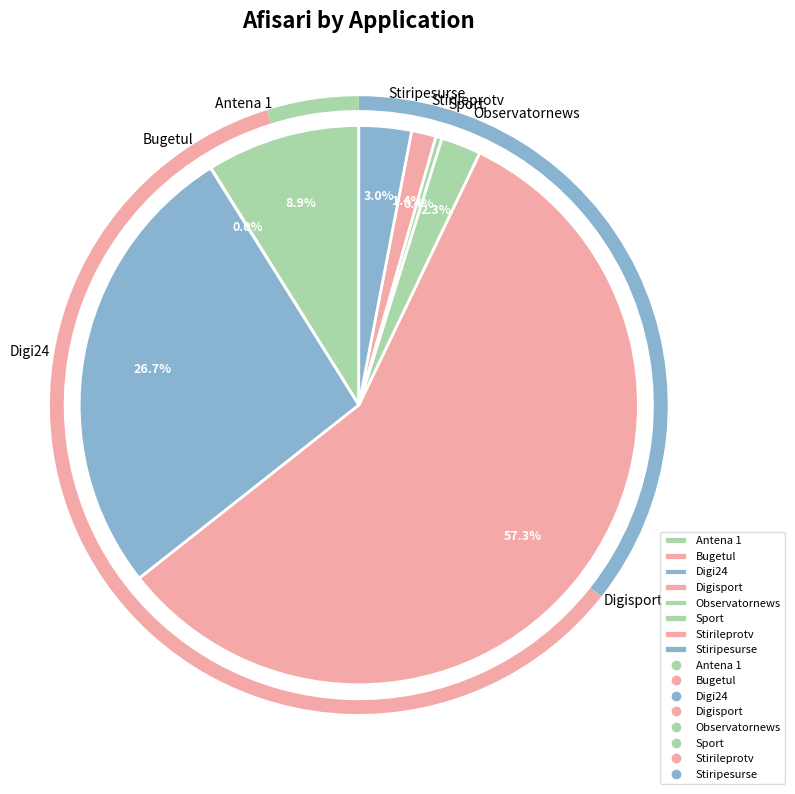

Combined, what portion of the pie is Observatornews and Digi24?

29.0%